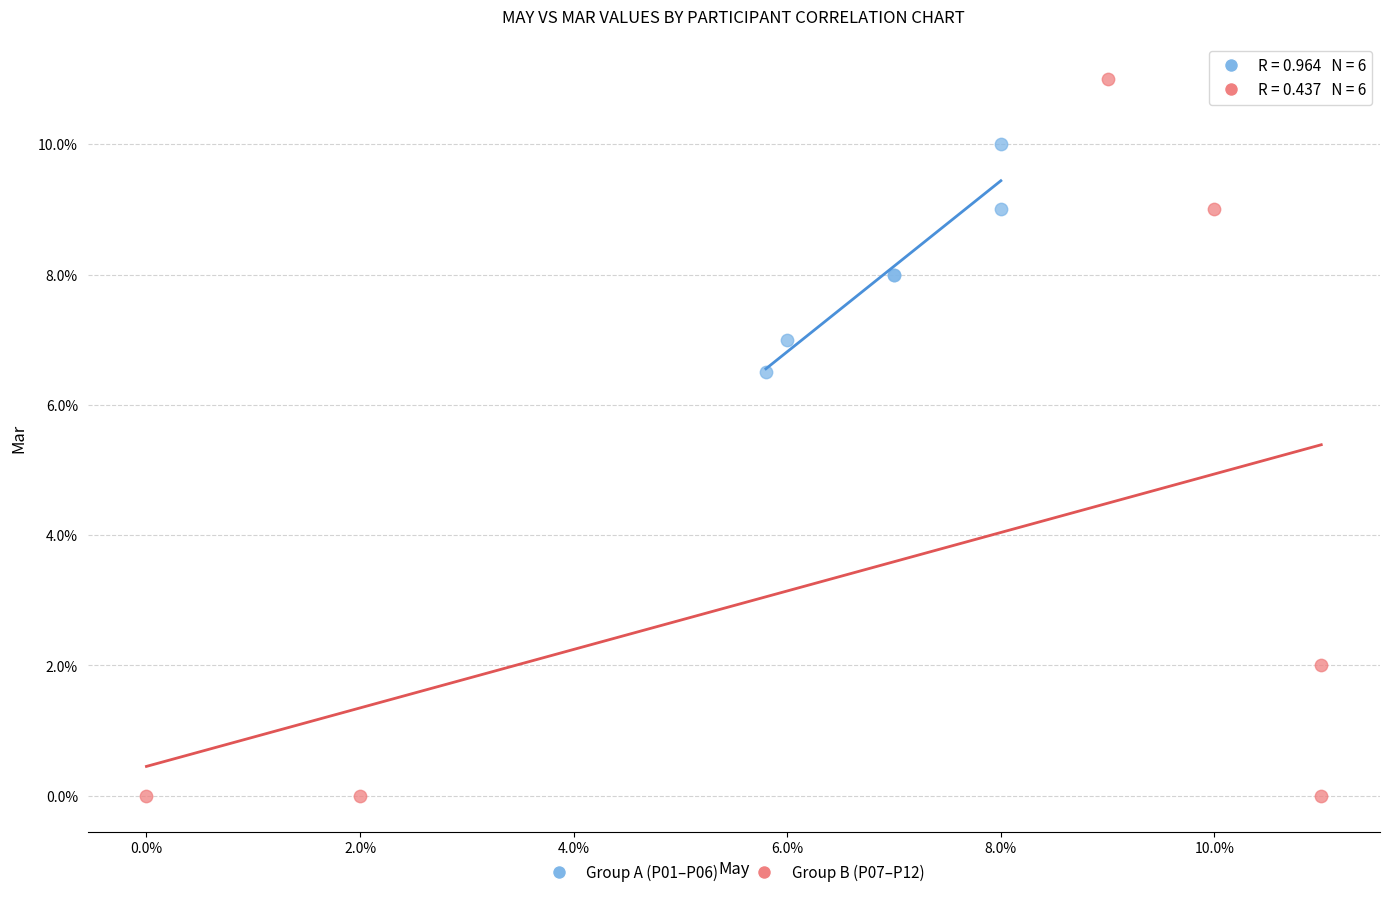

What are all the series names shown in the legend?

Group A (P01–P06), Group B (P07–P12)